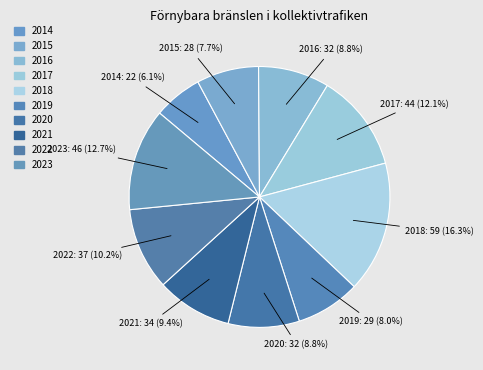

Count the number of slices in the pie.

10